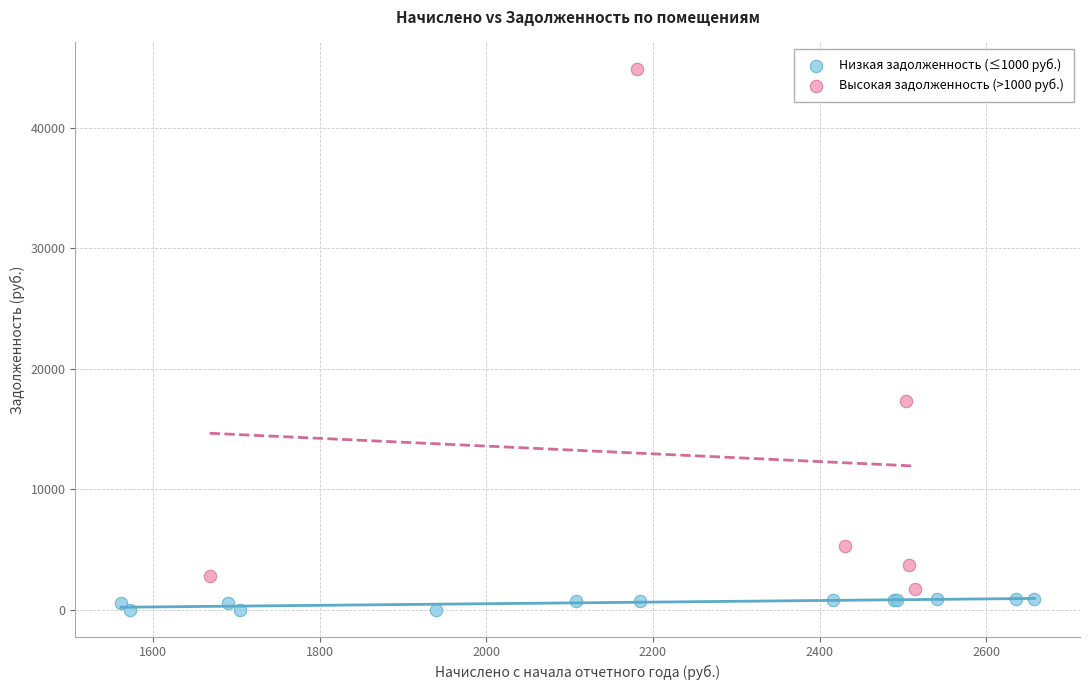

What are all the series names shown in the legend?

Низкая задолженность (≤1000 руб.), Высокая задолженность (>1000 руб.)